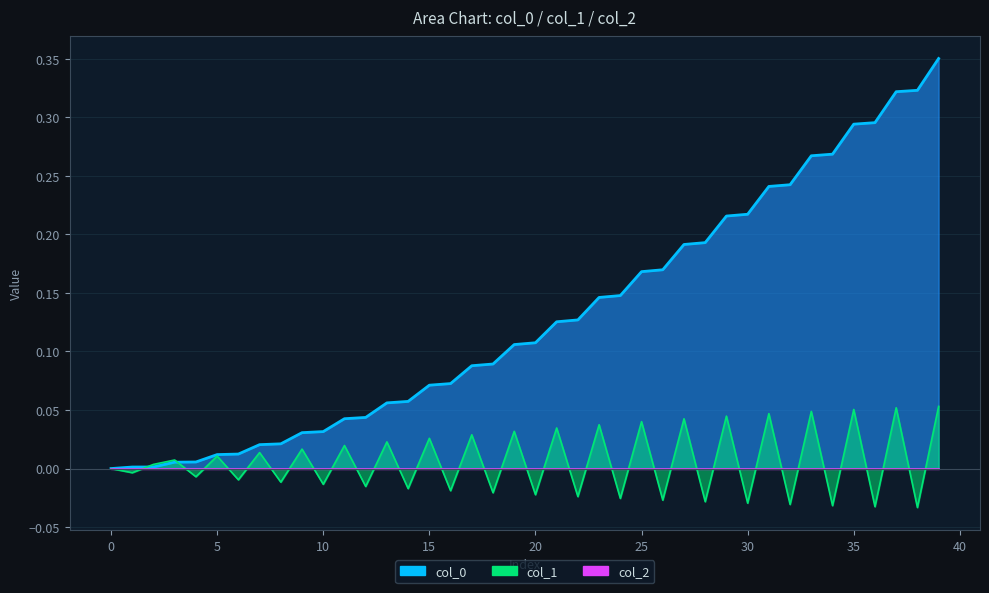

Which series has the largest total across all categories?

col_0